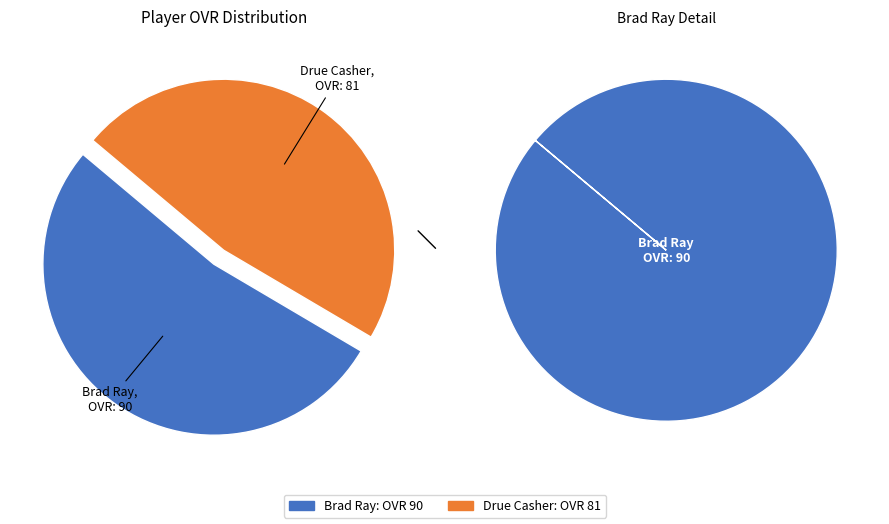

Is there a majority slice in this chart?

Yes